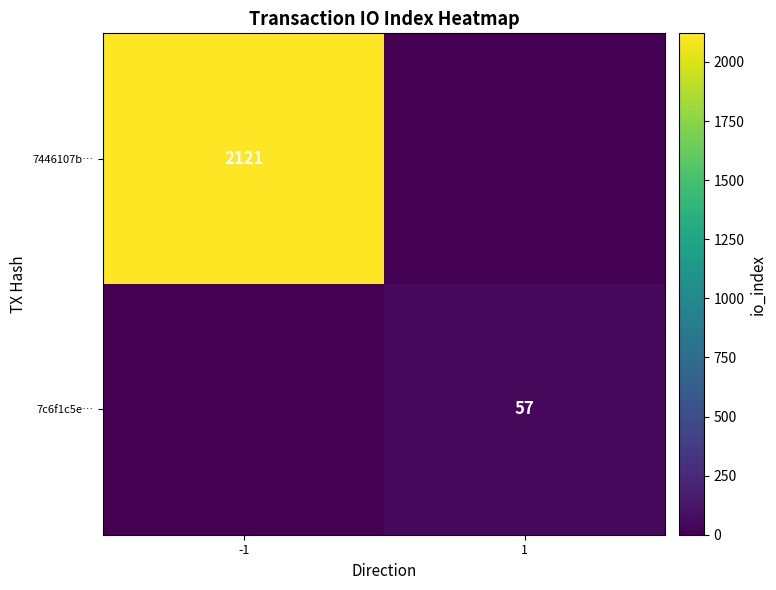

Is it true that 7446107b… equals 2121 at -1?

True